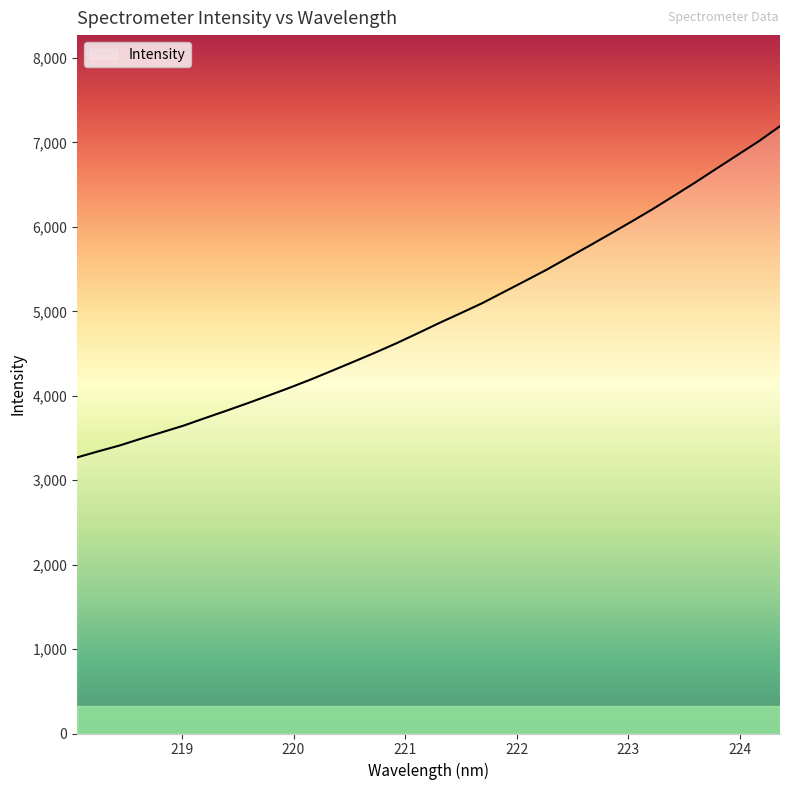

What is the smallest value displayed?

3270.1